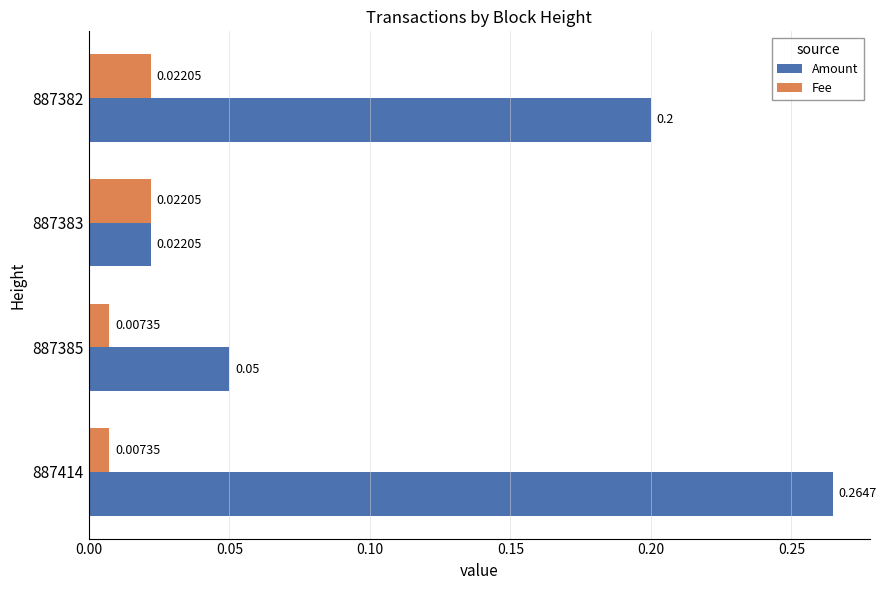

Which series has the largest range (max minus min)?

Amount